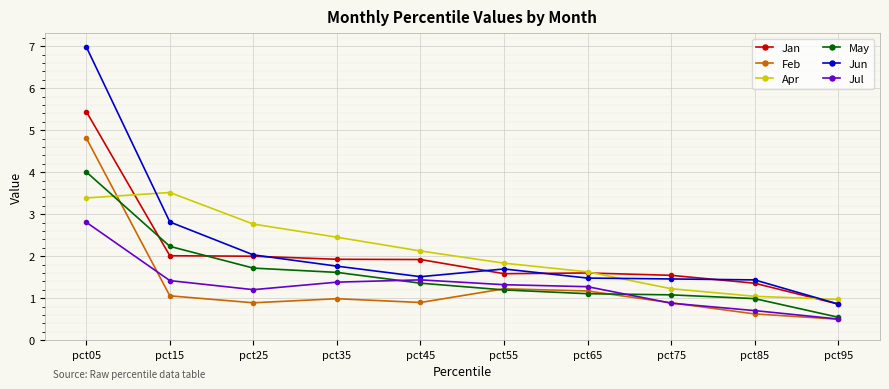

Does the chart have visible grid lines?

Yes